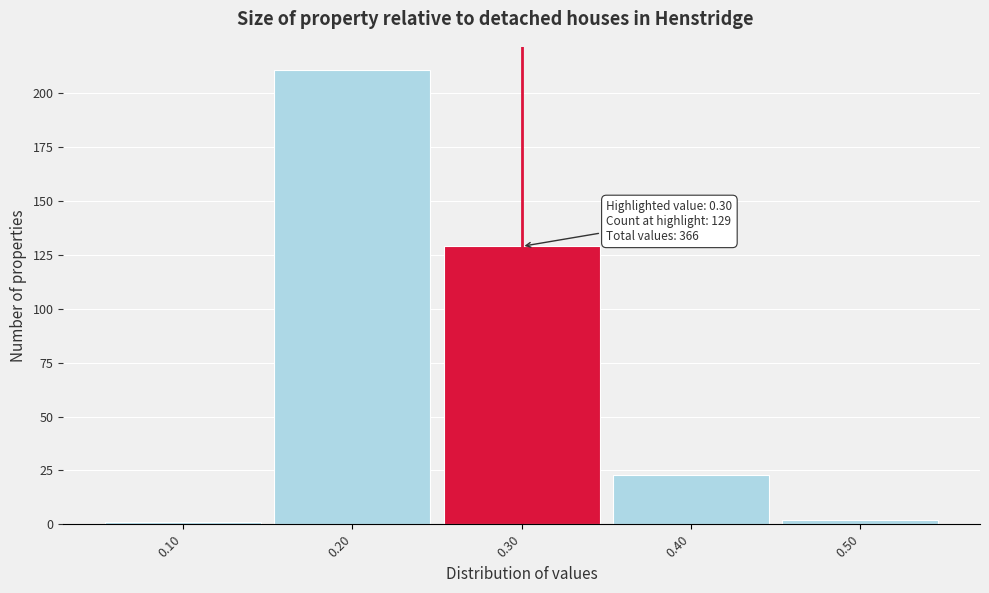

Which range on the x-axis has the tallest bar?

0.15 to 0.25